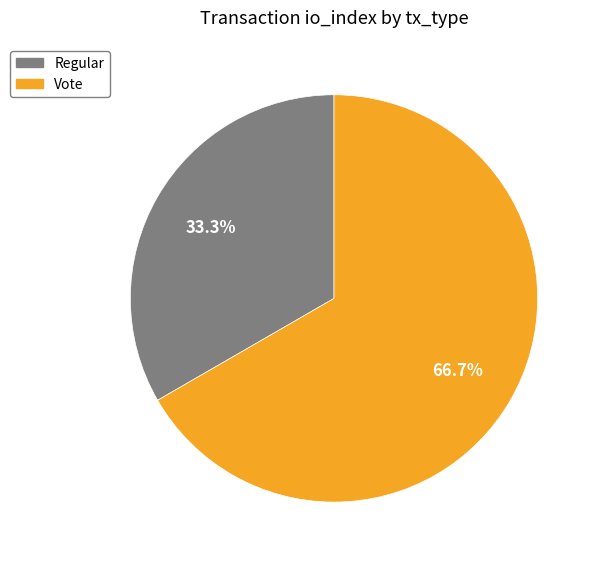

Count the number of slices in the pie.

2